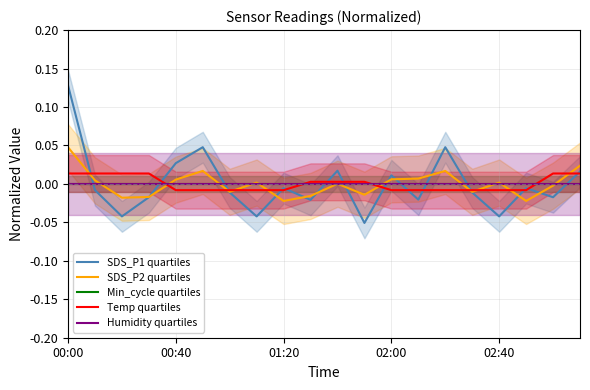

Between 8 and 7, which is larger?

8